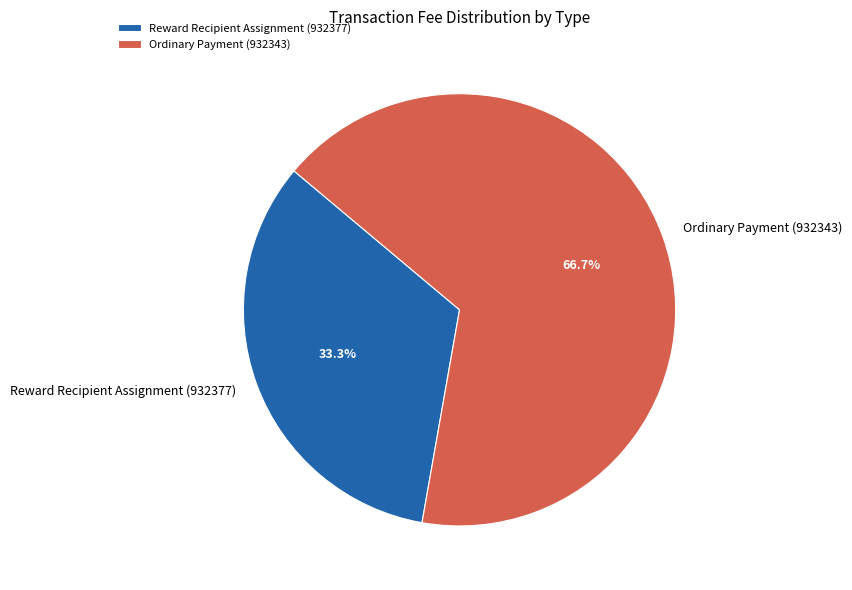

To the nearest percent, what percentage of the pie is Reward Recipient Assignment (932377)?

33%